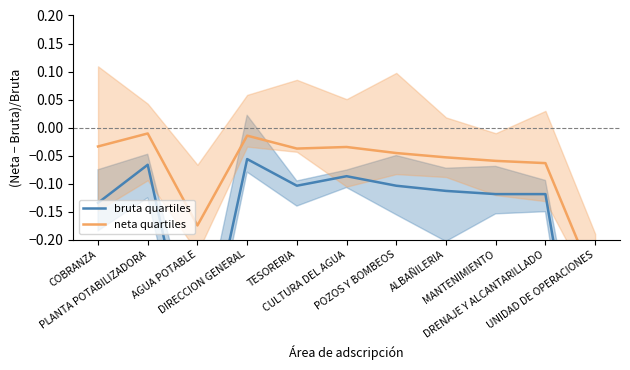

Rank the series at PLANTA POTABILIZADORA from lowest to highest value.

bruta quartiles, neta quartiles